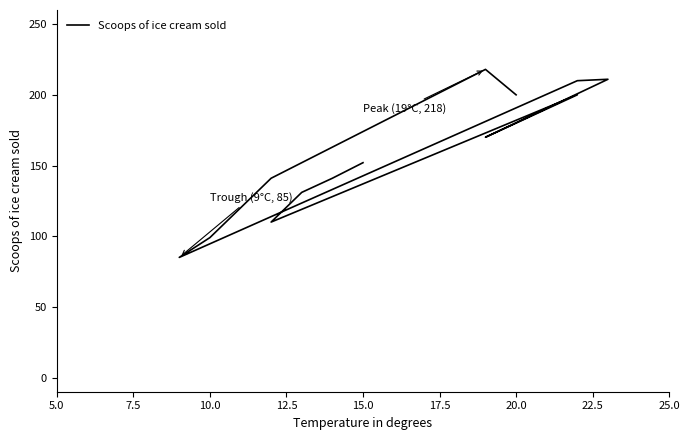

How many points are lower than both their immediate neighbors (excluding endpoints)?

3